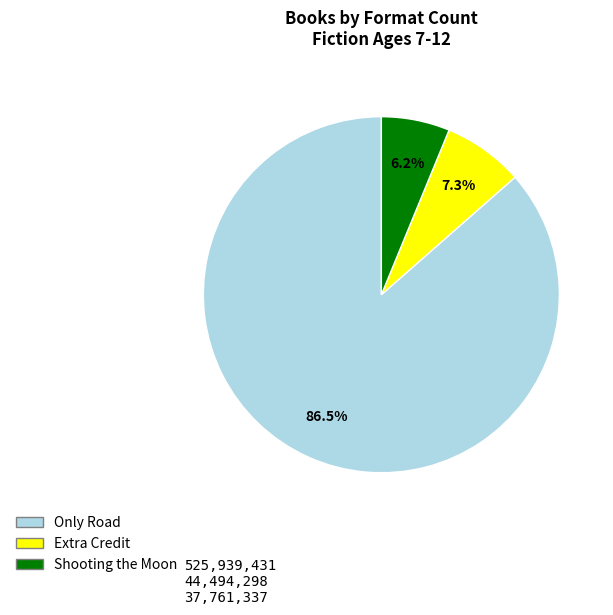

Approximately how many times larger is the value at Extra Credit compared to Shooting the Moon?

1.2